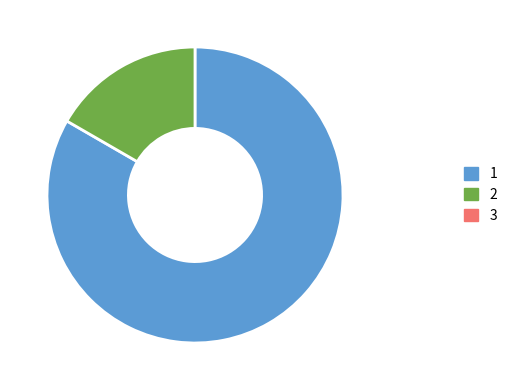

Is there any slice that represents more than half of the pie?

Yes